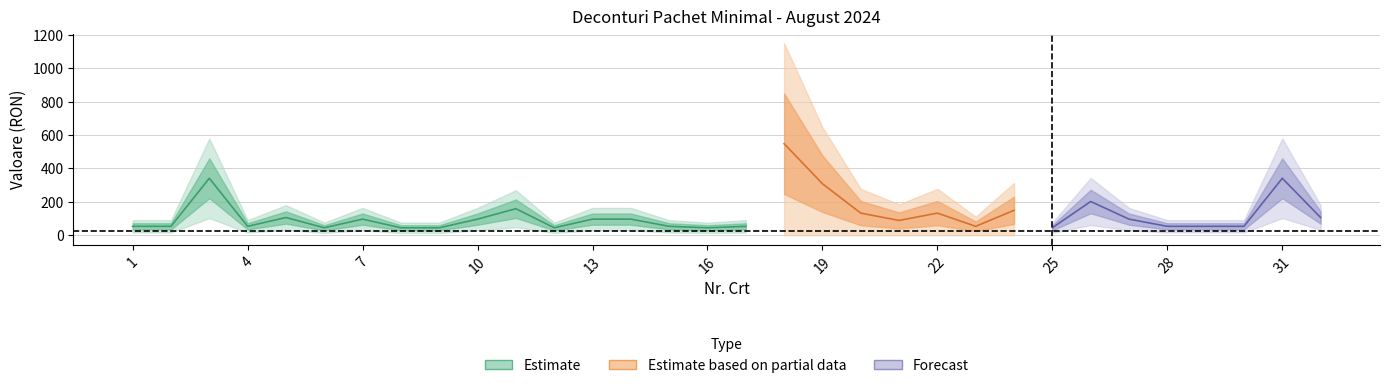

Between 6 and 2, which is larger?

2